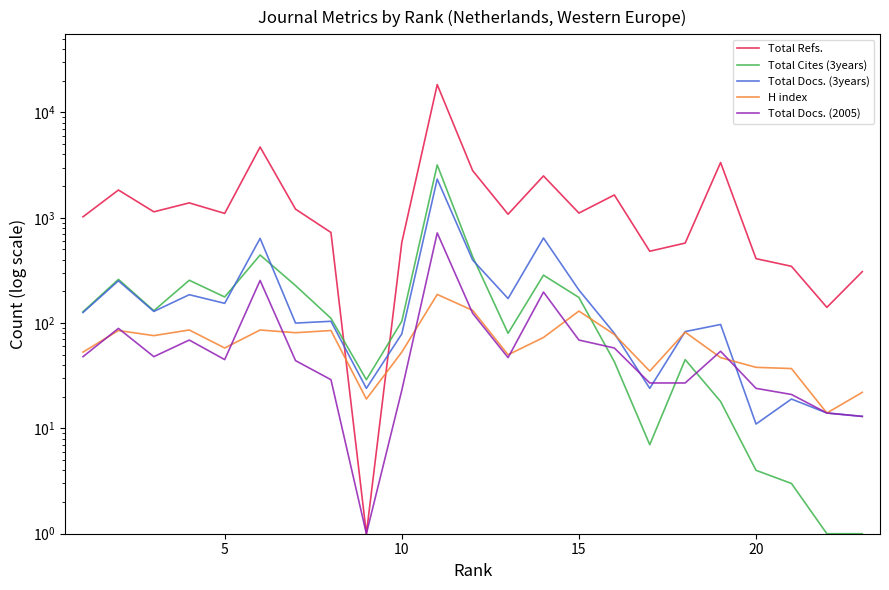

Does the chart display data point markers on the line(s)?

No